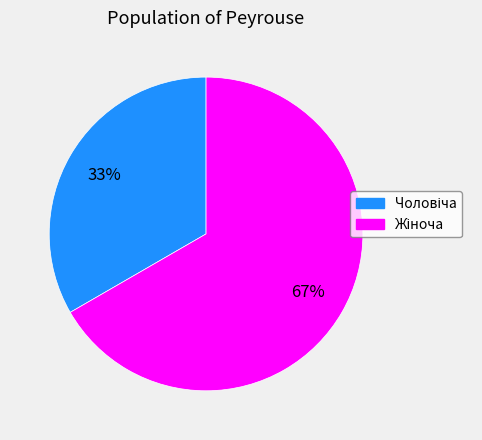

To the nearest percent, what is the average slice percentage?

50%